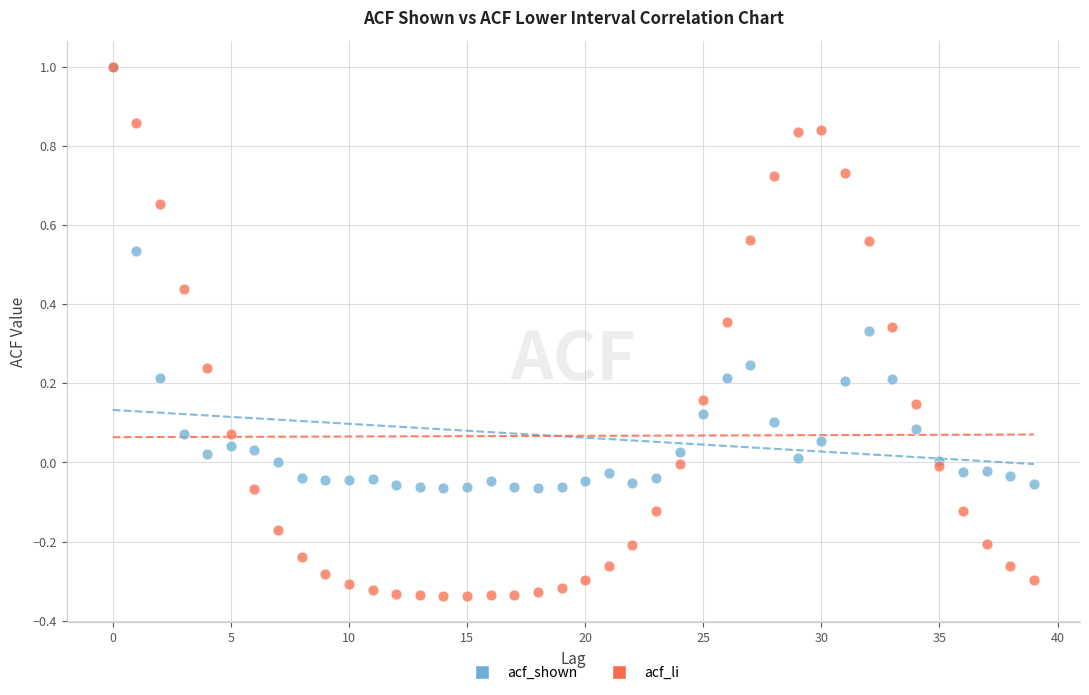

Which series reaches the minimum Y coordinate?

acf_li